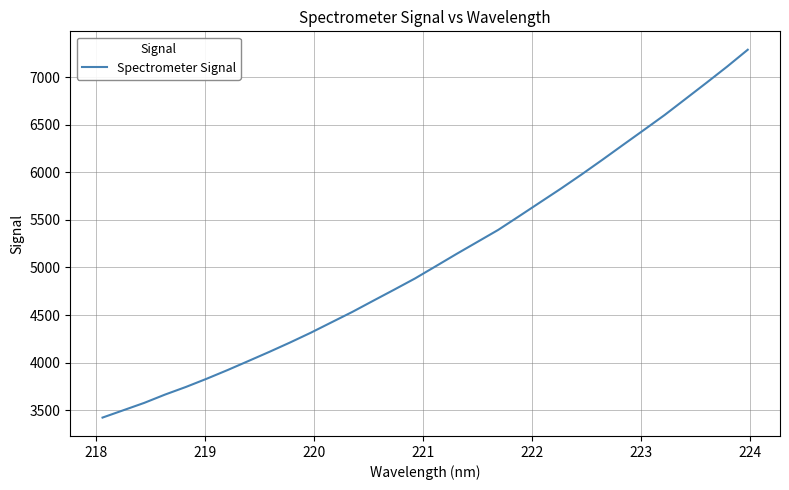

What is the maximum value shown in the chart?

7286.7